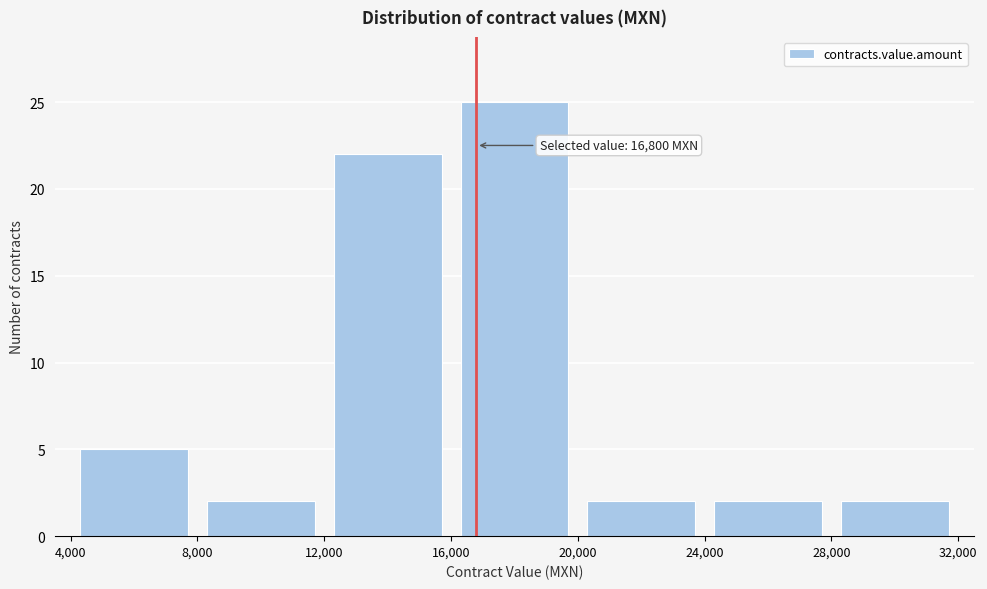

Over which range of the x-axis is the bar tallest?

16,000 to 20,000